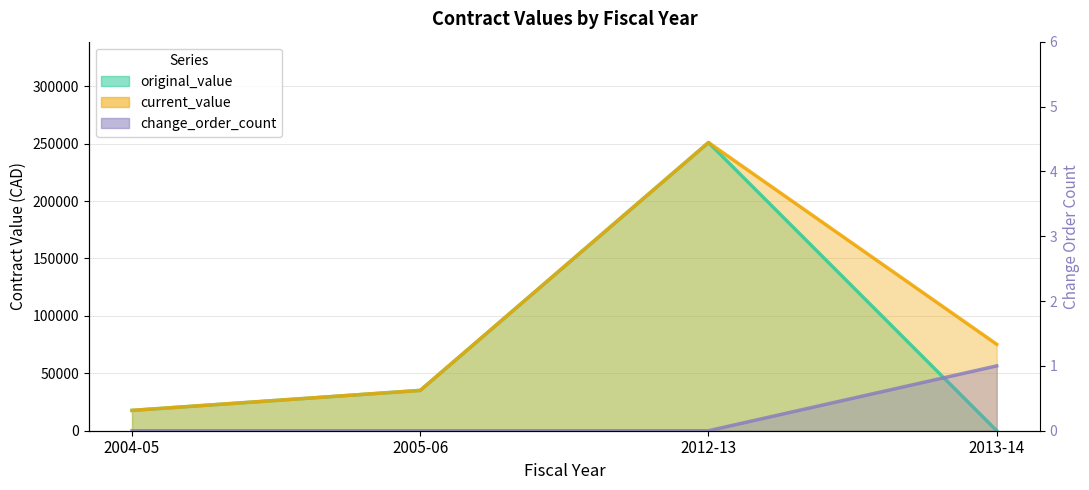

True or false: change_order_count and current_value intersect in this chart.

False